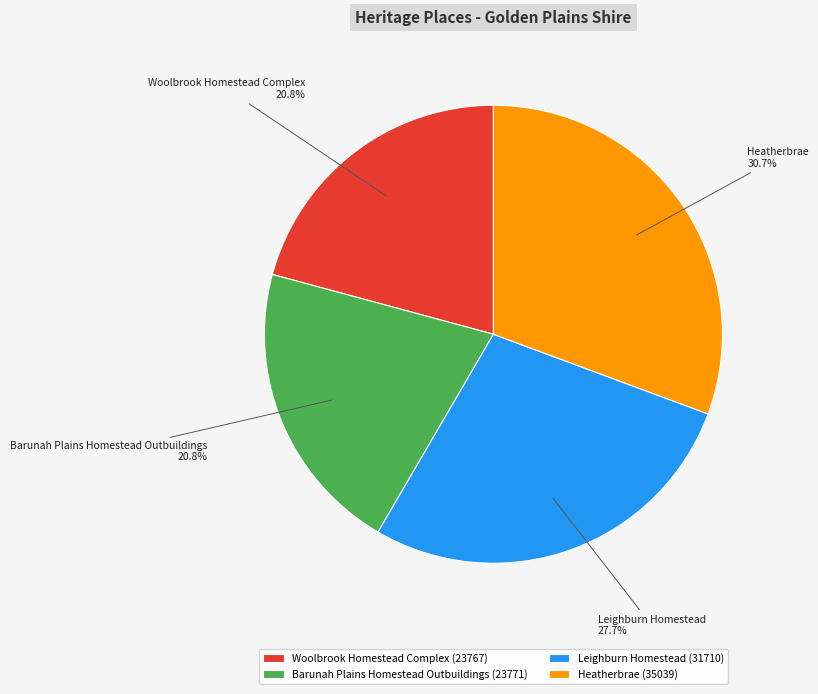

What is the largest slice in the pie chart?

Heatherbrae